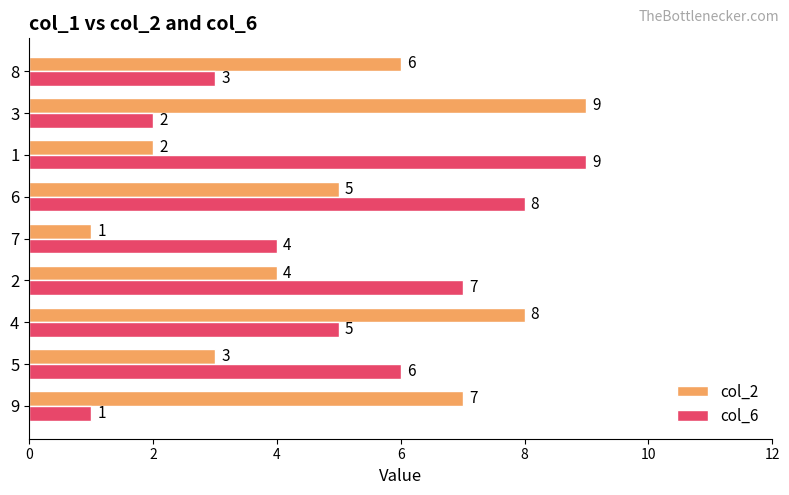

What is the spread (max minus min) of values at 8?

3